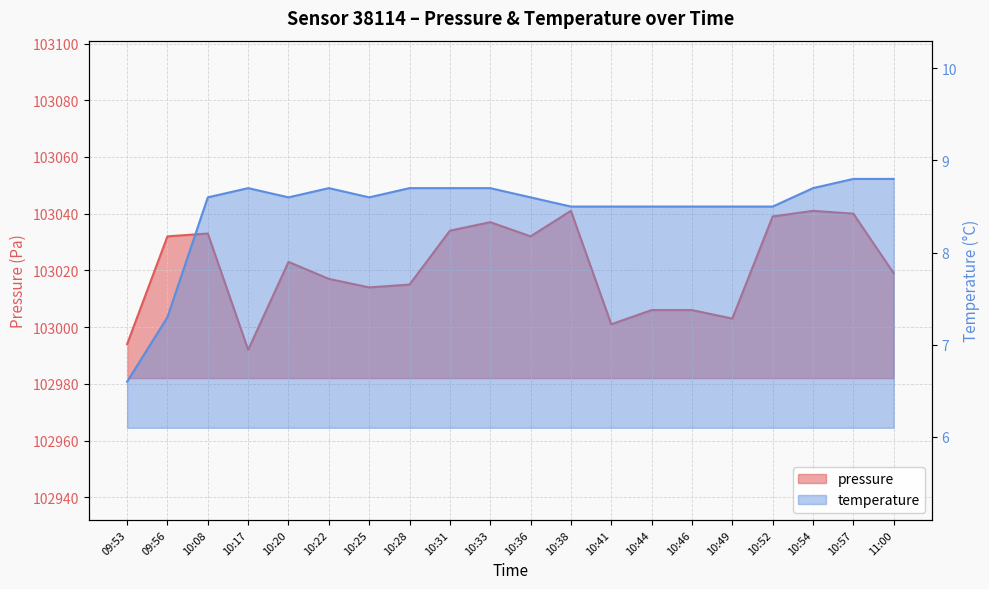

At which category is the sum across all series the highest?

10:54